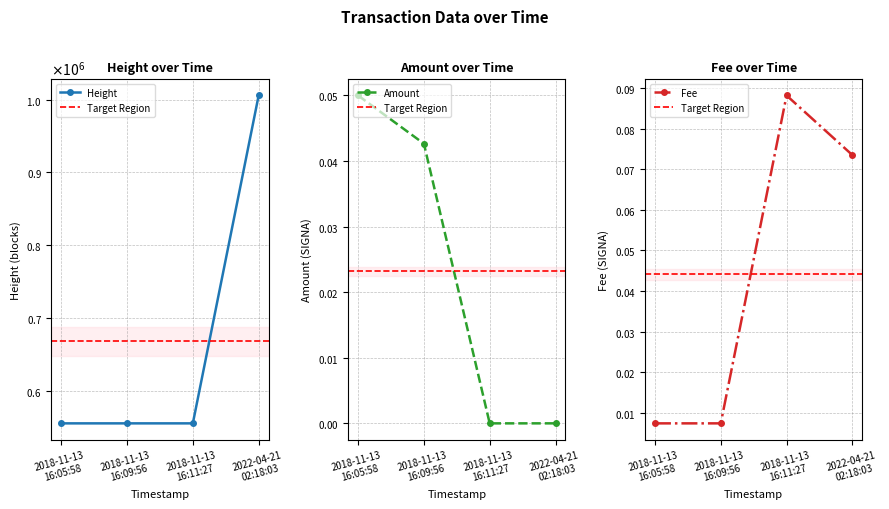

True or false: Fee and Height intersect in this chart.

False